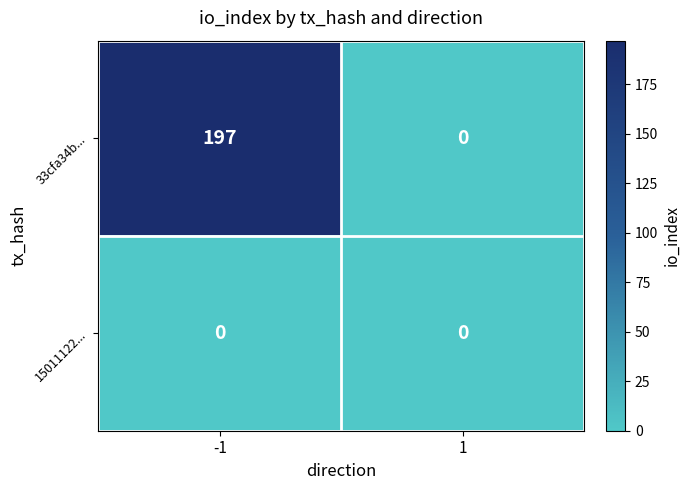

How many categories are shown in the chart?

2